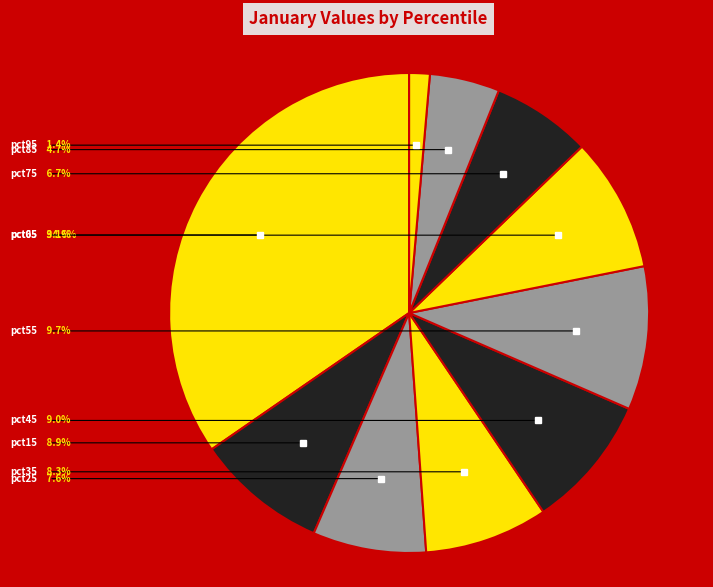

How many slices are in this pie chart?

10